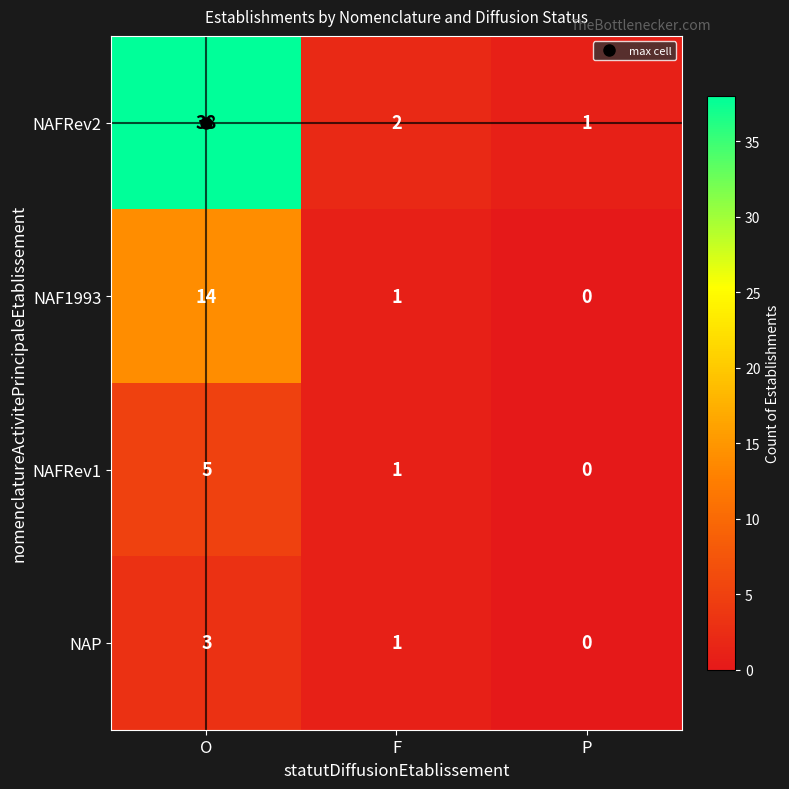

How many categories are shown in the chart?

3